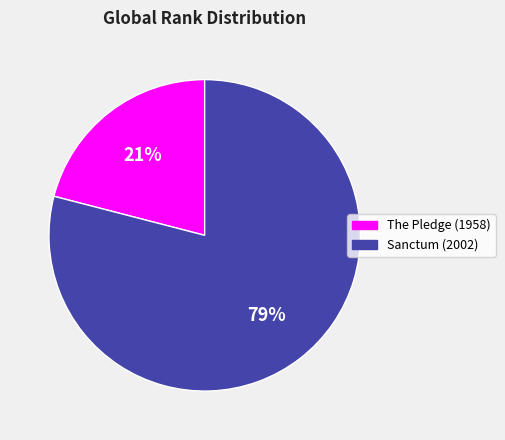

Do The Pledge (1958) and Sanctum (2002) together represent more than half of the pie?

Yes